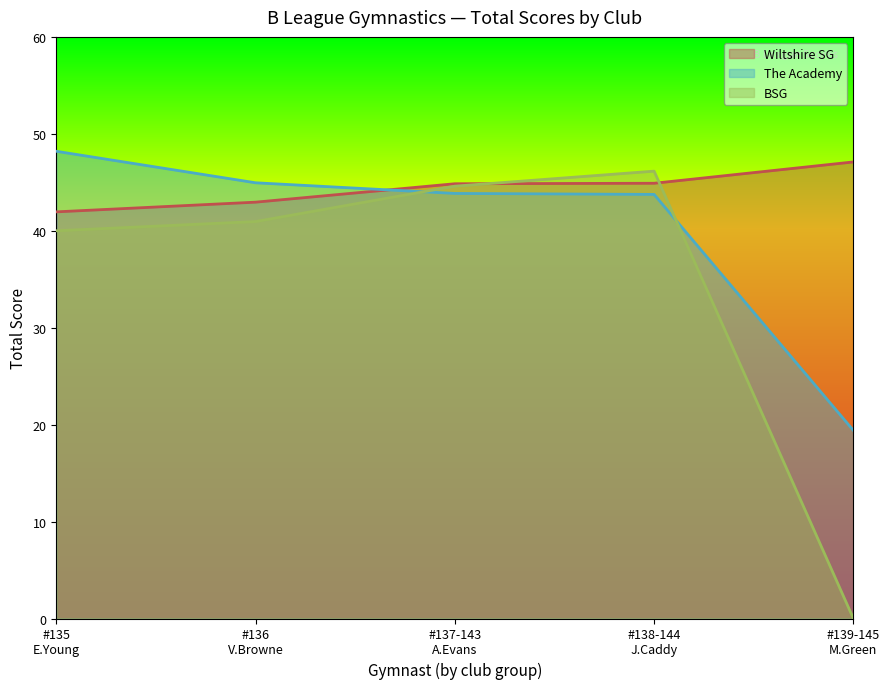

How many series are shown in this chart?

3